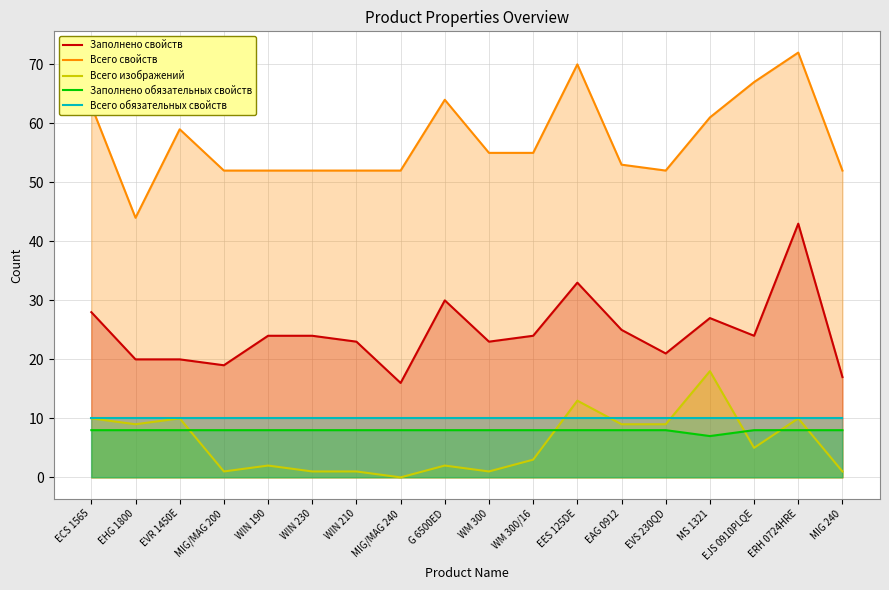

True or false: Всего обязательных свойств has a value of 10 at WIN 210.

True